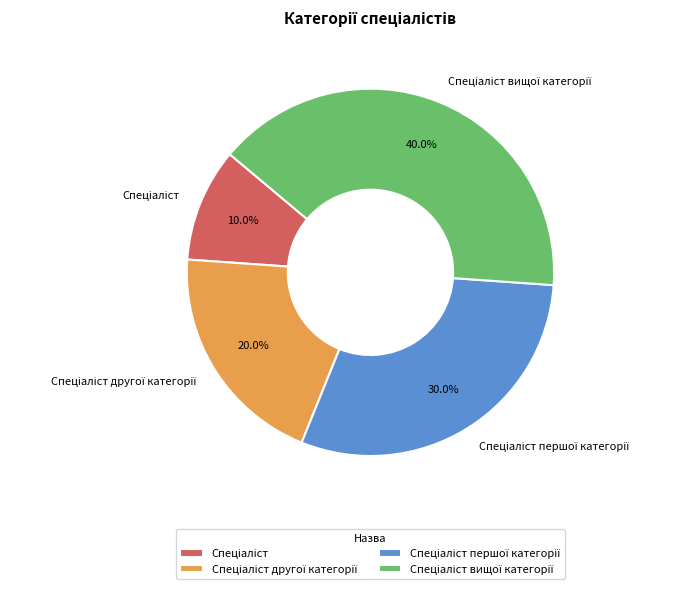

Does any single category account for the majority?

No